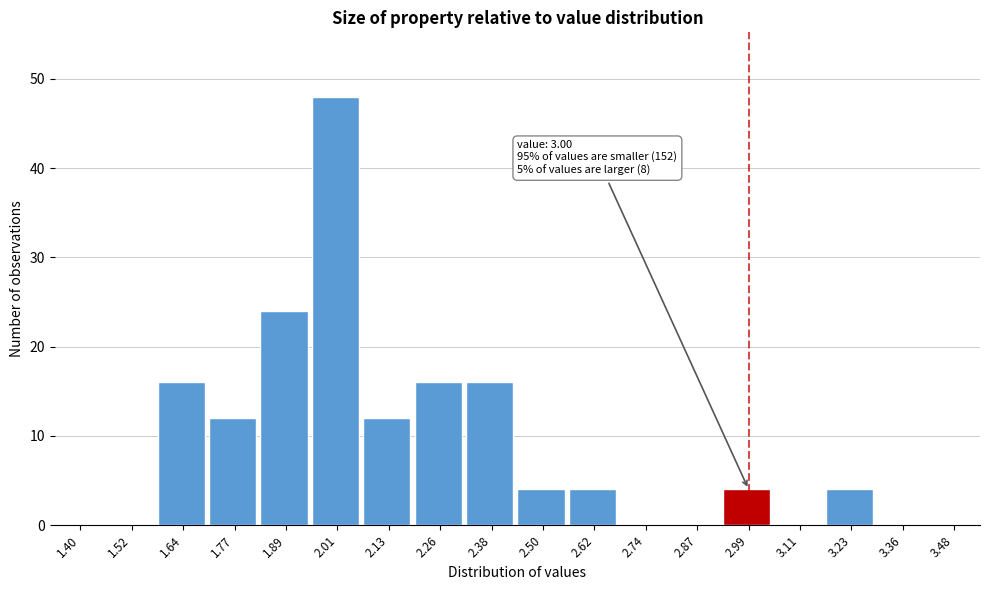

Reading left to right, transcribe all the data shown in this chart.

1.40=0	1.52=0	1.64=16	1.77=12	1.89=24	2.01=48	2.13=12	2.26=16	2.38=16	2.50=4	2.62=4	2.74=0	2.87=0	2.99=4	3.11=0	3.23=4	3.36=0	3.48=0